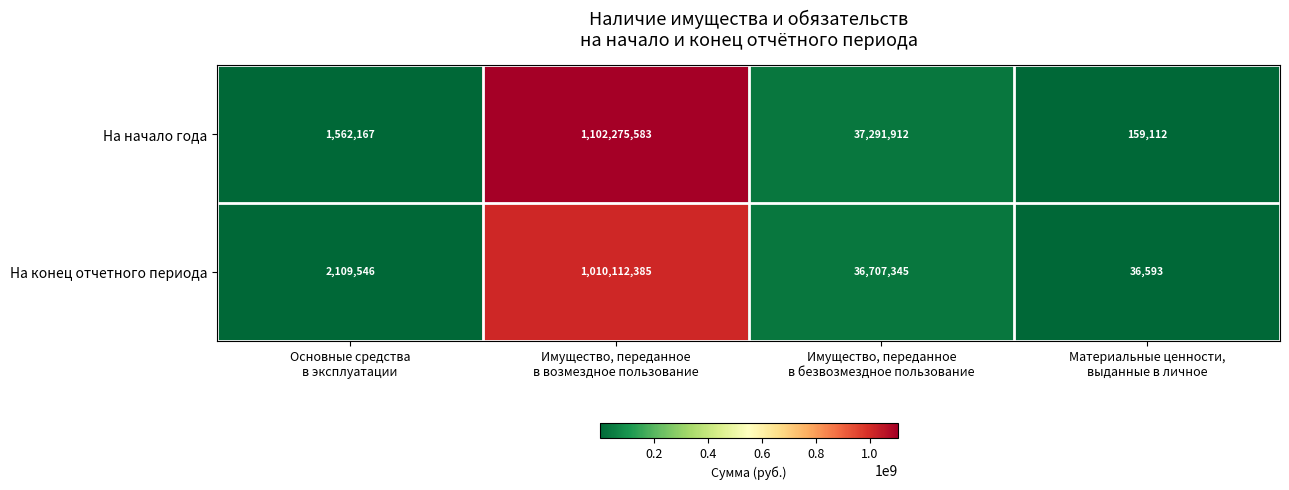

Between Основные средства
в эксплуатации and Имущество, переданное
в безвозмездное пользование, which series saw the biggest shift?

На начало года